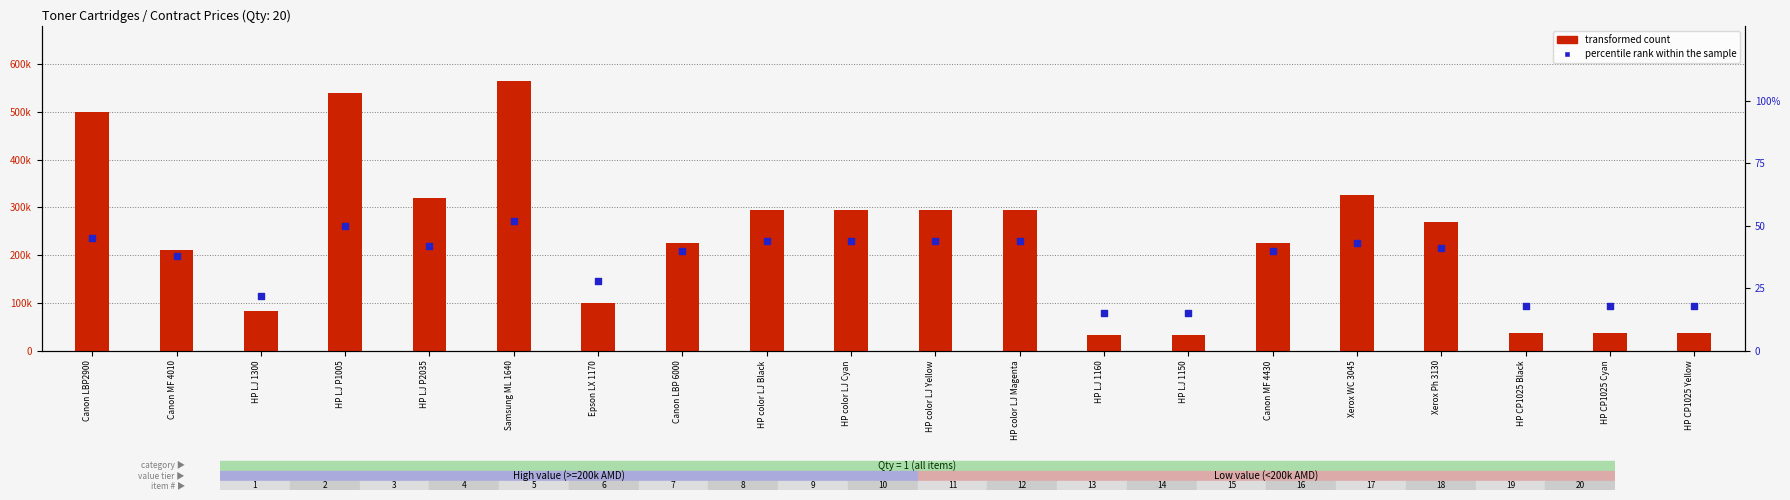

Is the value of percentile rank within the sample at Xerox Ph 3130 greater than the value of transformed count at HP CP1025 Black?

No